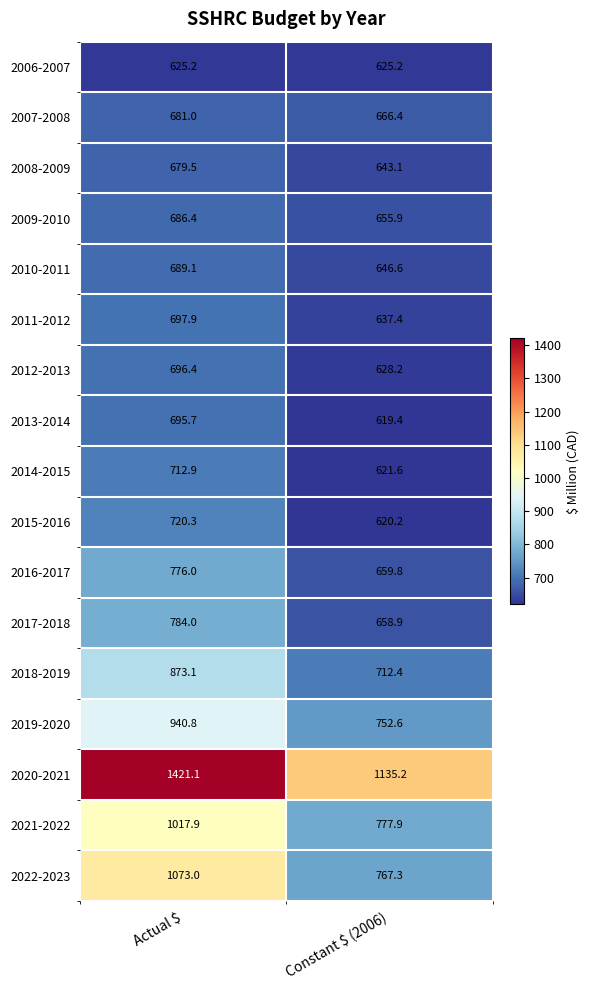

How many categories are shown in the chart?

2